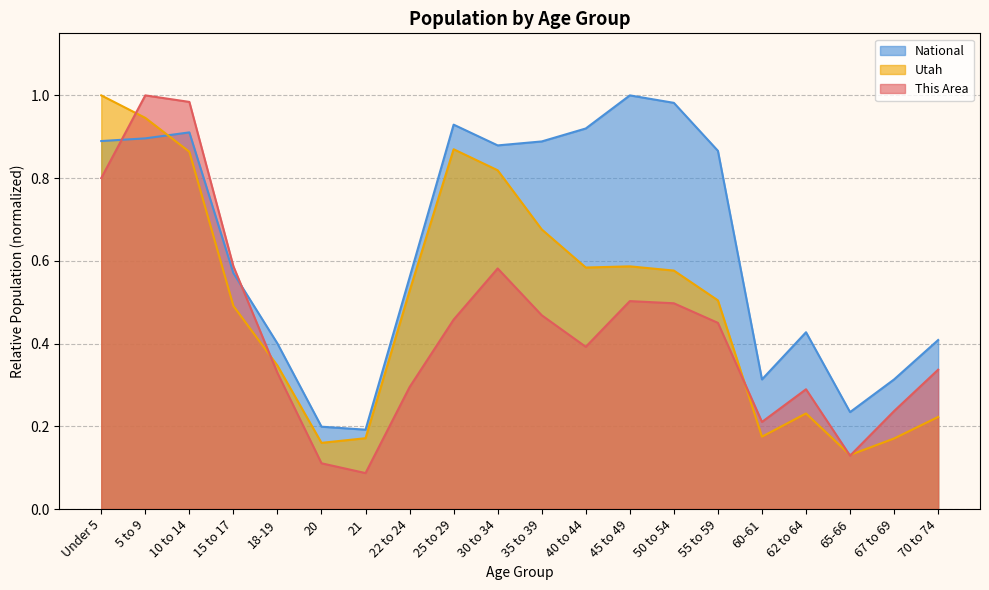

Count the number of categories in the chart.

20